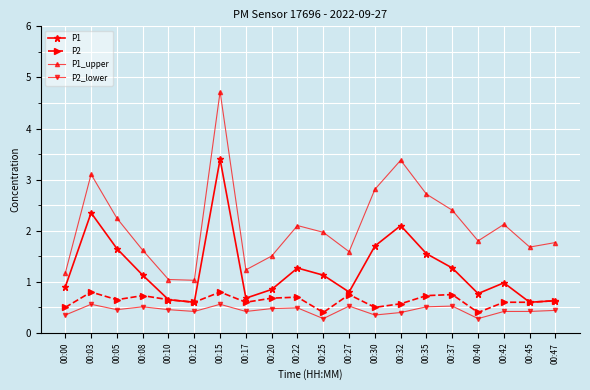

Is it true that P2 equals 0.3 at 00:05?

False